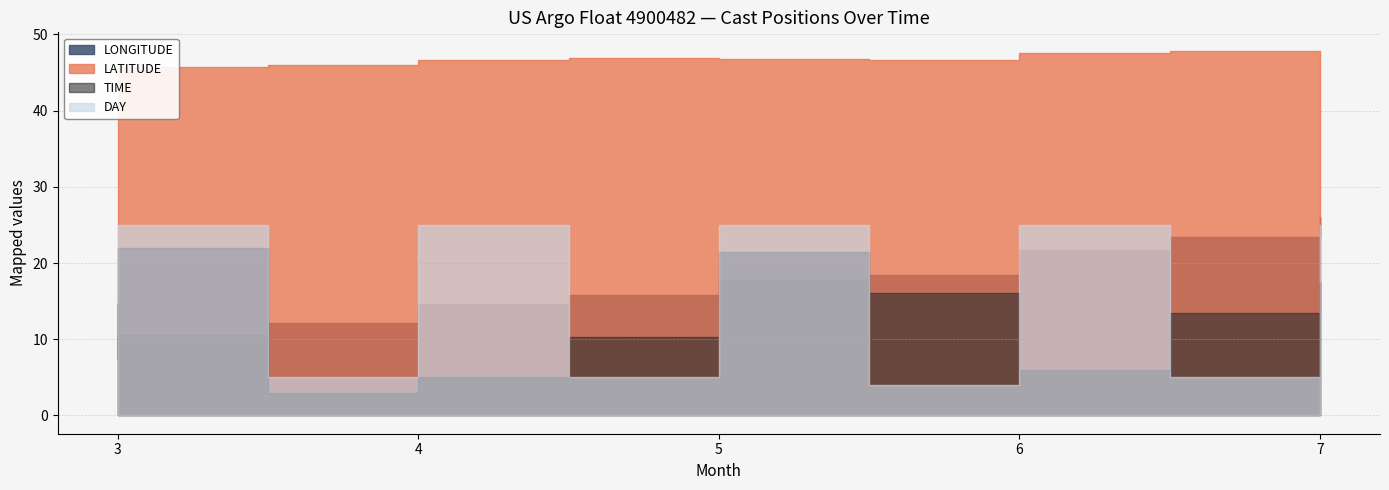

Is the value of TIME at 5 greater than the value of DAY at 7?

Yes